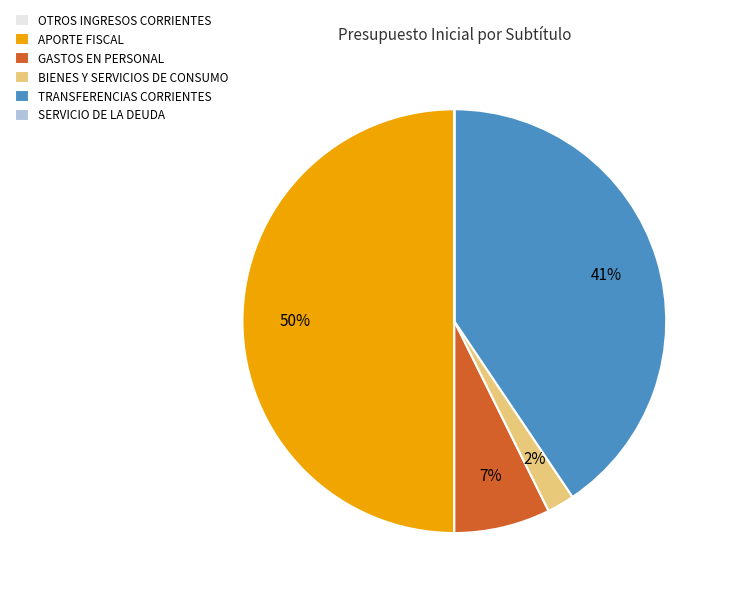

To the nearest percent, what portion does BIENES Y SERVICIOS DE CONSUMO represent?

2%